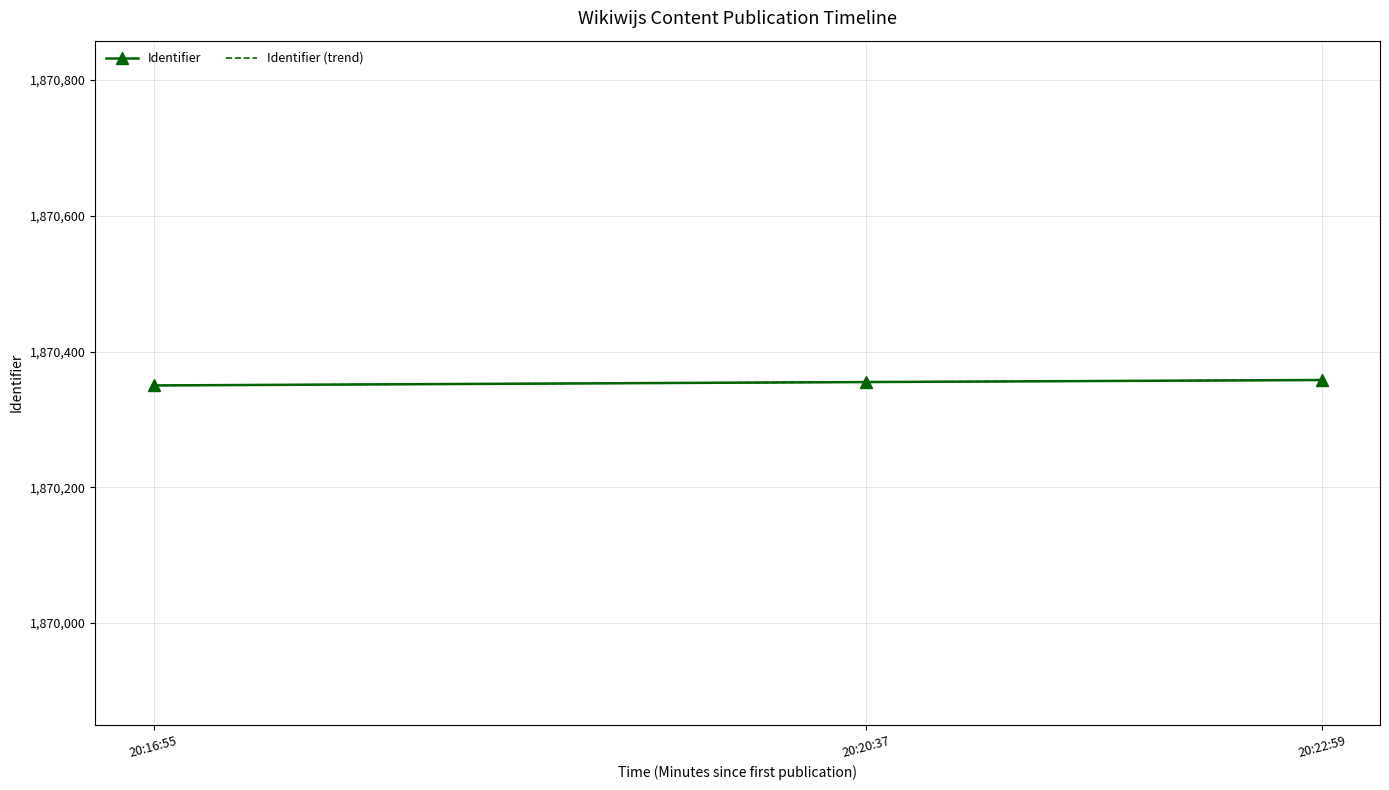

At which label does Identifier (trend) reach its peak?

20:22:59